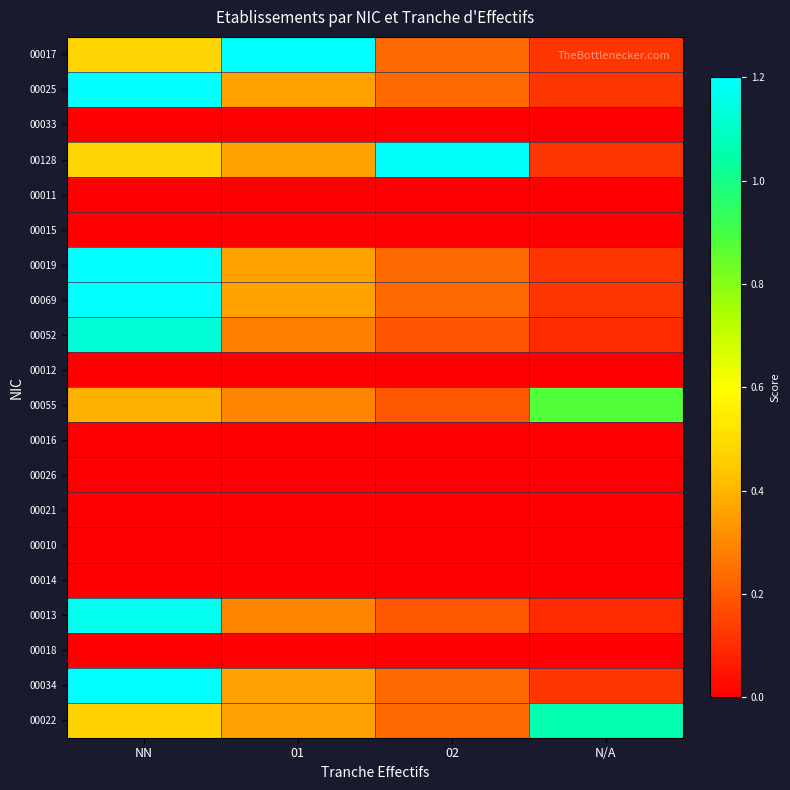

At how many categories does at least one series exceed 1?

4